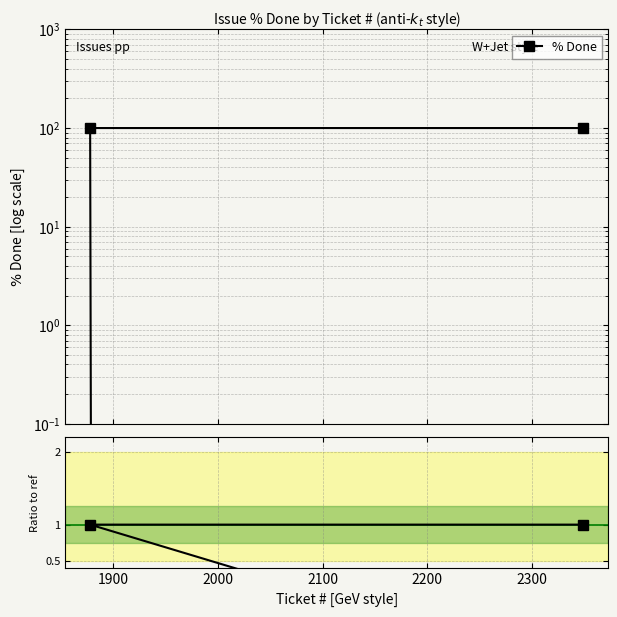

Reading left to right, list all the values displayed in this chart.

% Done: 100	100	0
Ratio to ref: 1	1	0